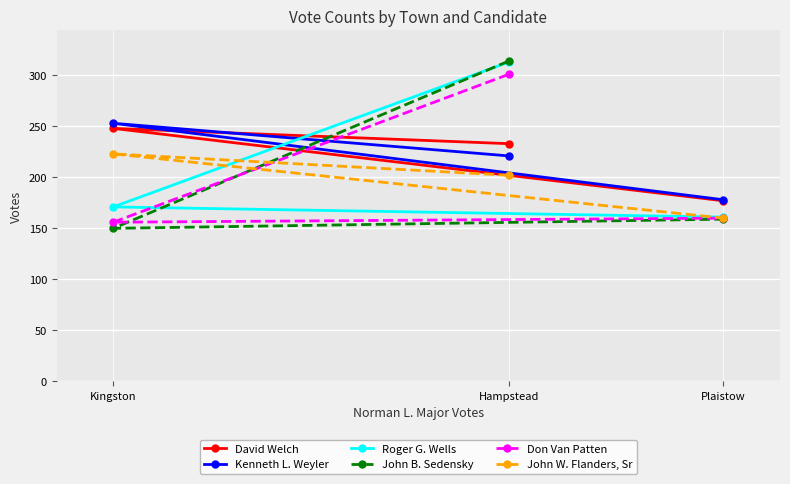

List the series in order of their peak value, highest first.

John B. Sedensky, Roger G. Wells, Don Van Patten, Kenneth L. Weyler, David Welch, John W. Flanders, Sr